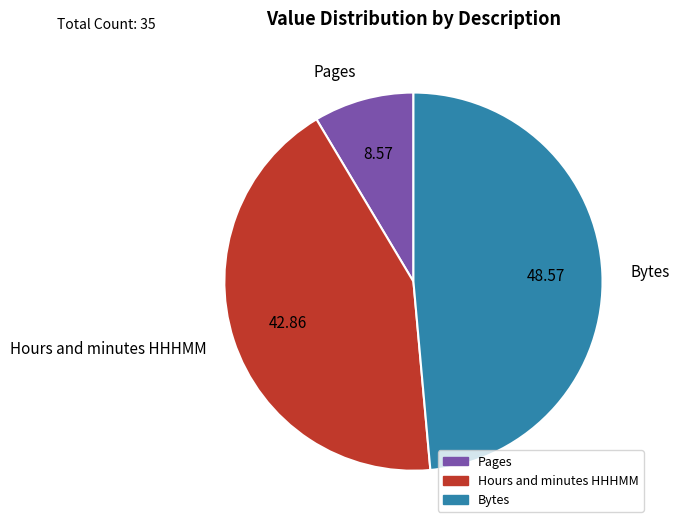

True or false: Bytes accounts for 49% of the total.

True